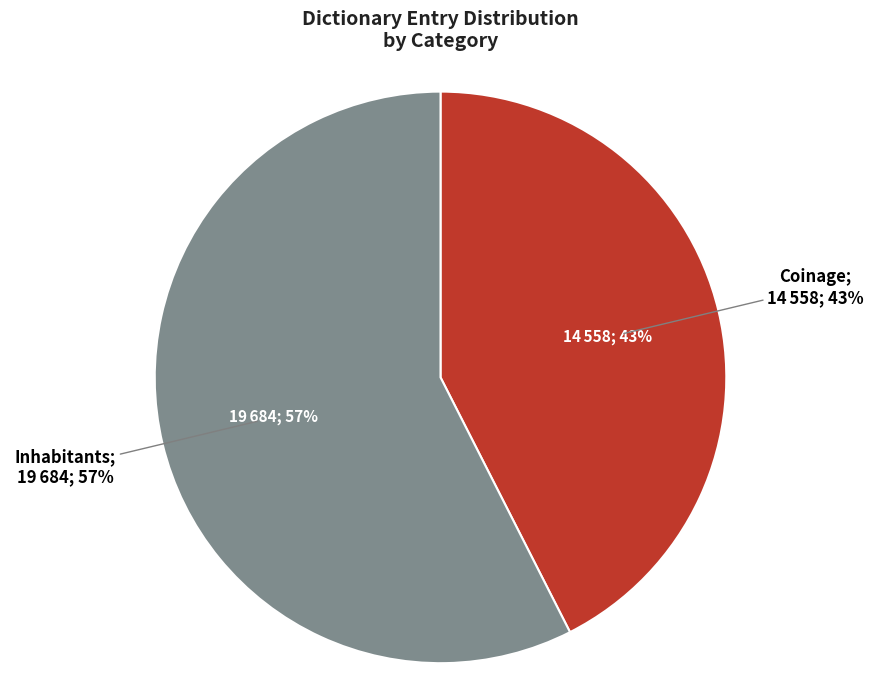

True or false: Coinage accounts for 50% of the total.

False